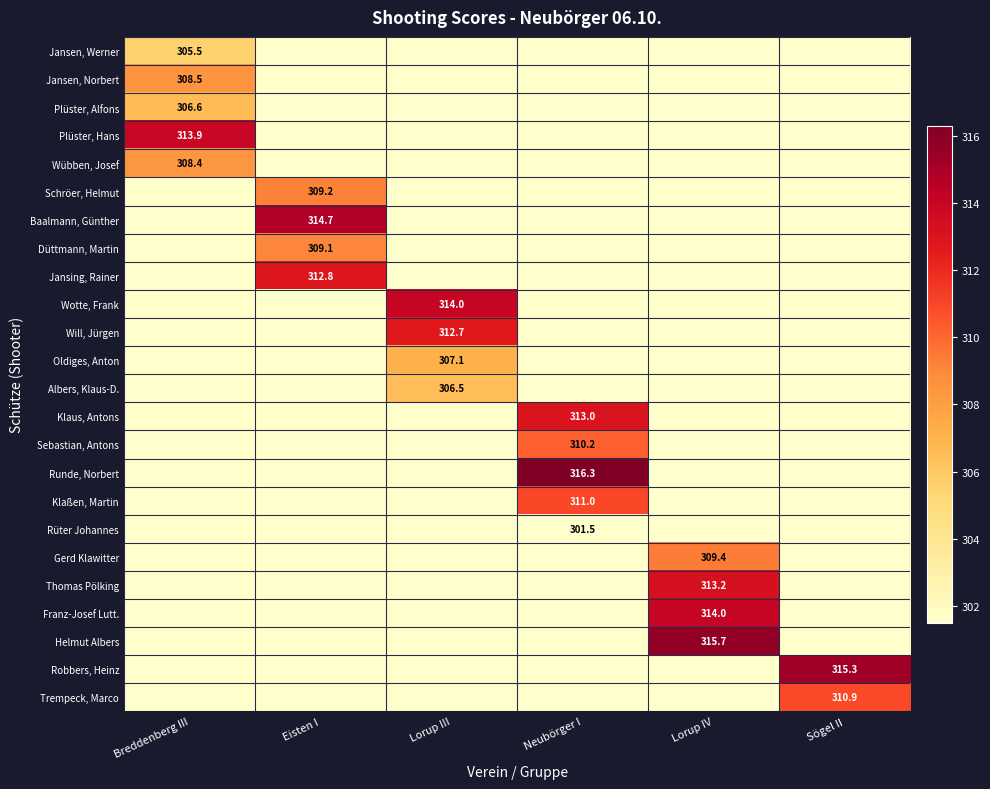

Between Neubörger I and Breddenberg III, which is larger?

Breddenberg III